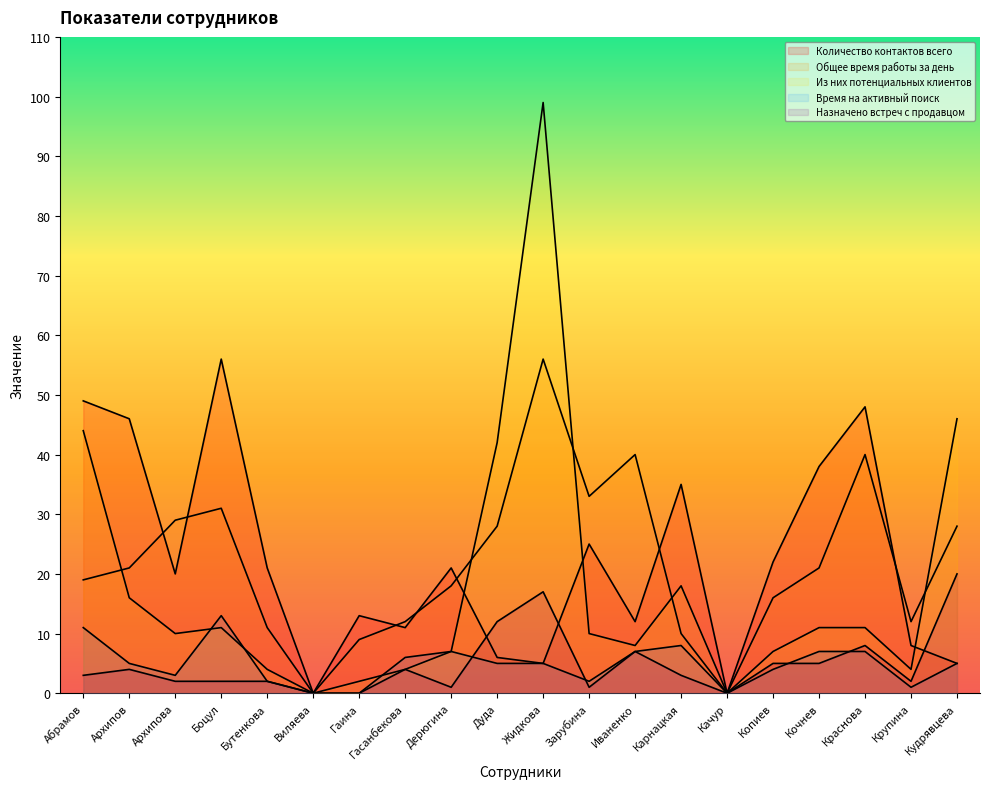

In Время на активный поиск, how many points are higher than both neighbors (excluding endpoints)?

3